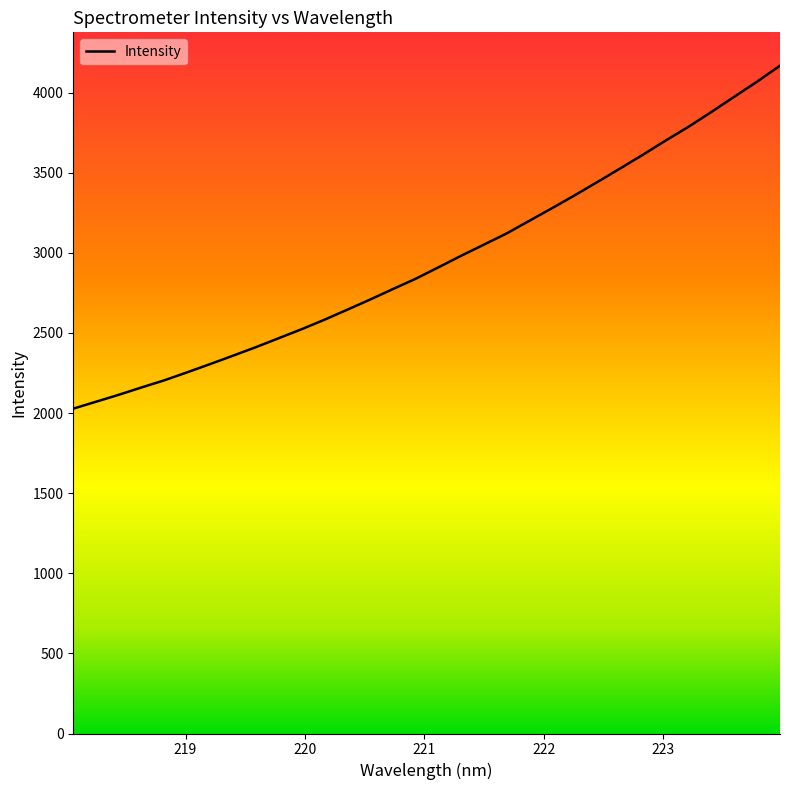

How many lines are shown in the chart?

1